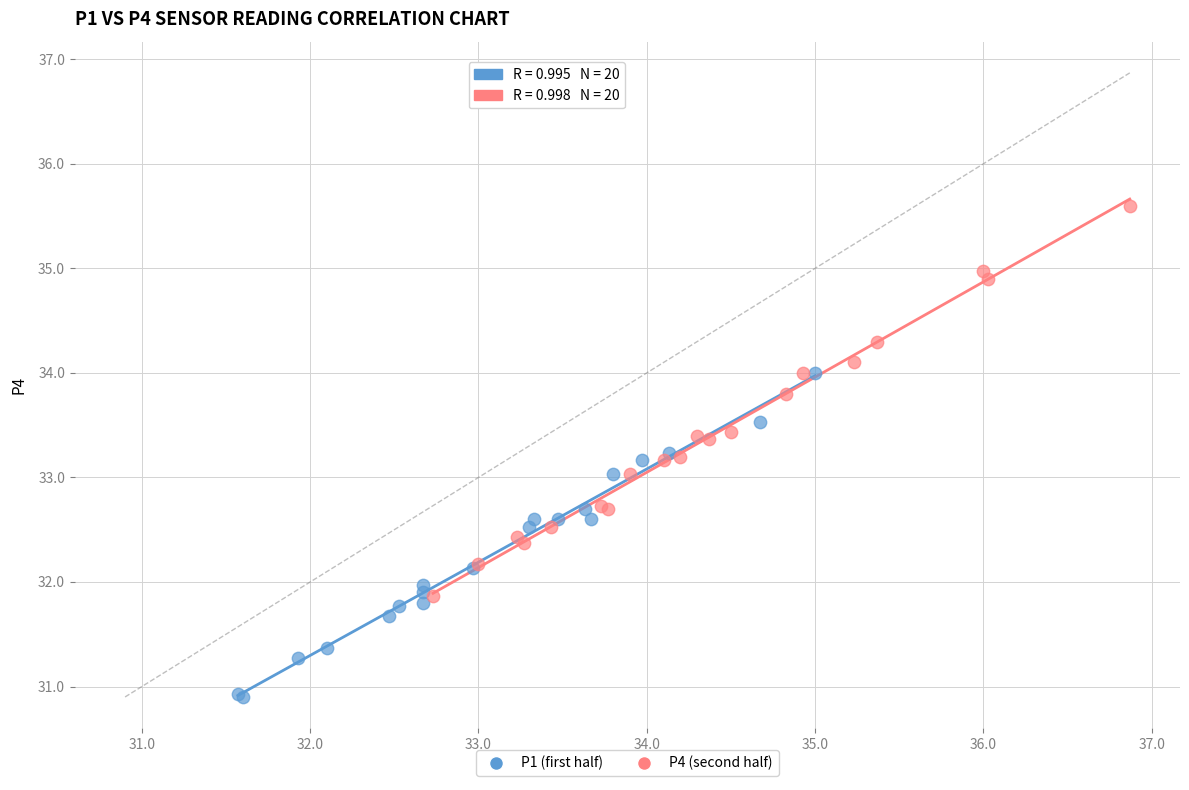

Which series has the largest Y range (max minus min)?

P4 (second half)